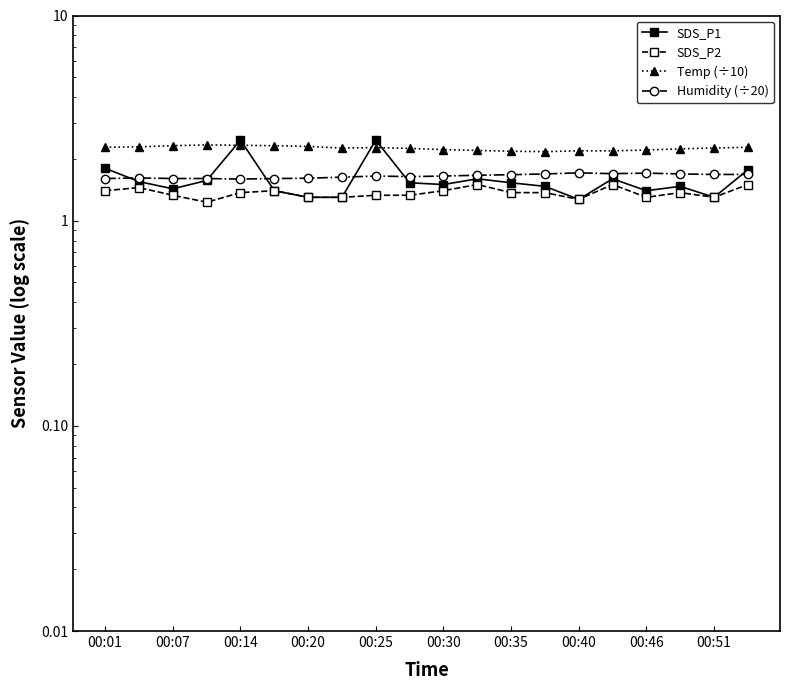

True or false: Humidity (÷20) has more than 2 points higher than both neighbors.

True